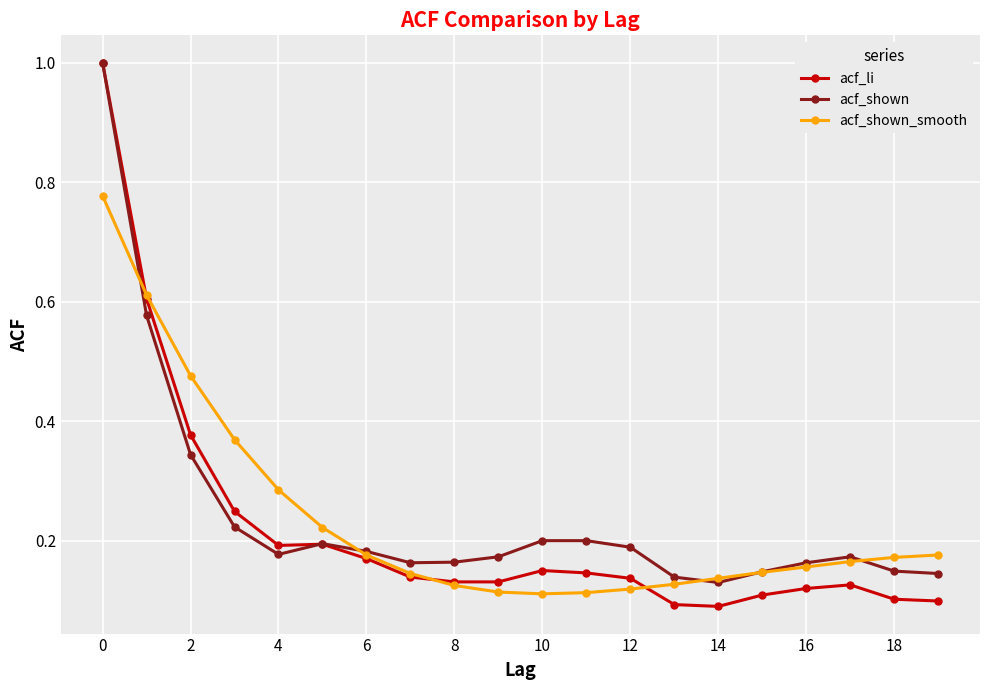

After their last crossing, which series has the higher values: acf_li or acf_shown_smooth?

acf_shown_smooth